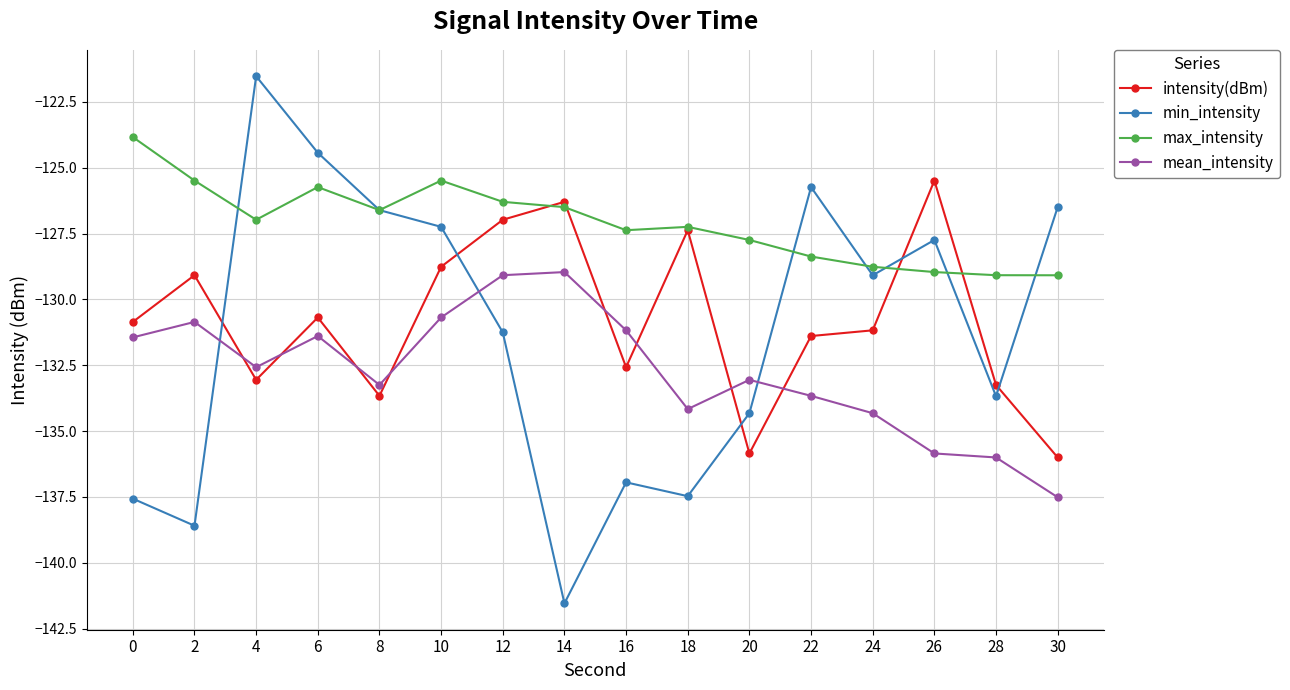

Is the value of max_intensity at 20 greater than the value of min_intensity at 14?

Yes